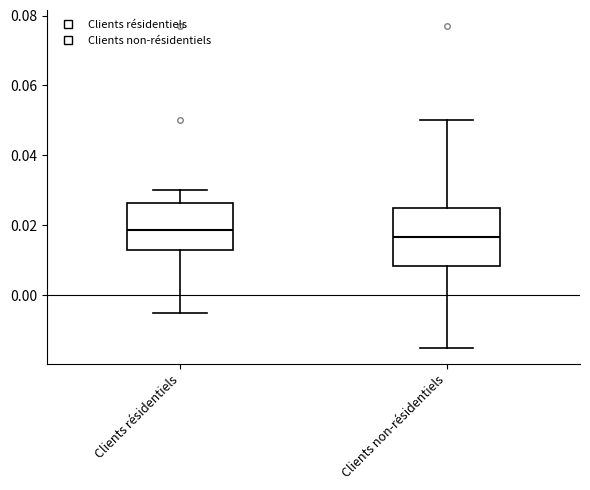

Reading left to right, transcribe this box plot: for each box, give where its median line is, the range the box spans, and where its two whiskers end, as read against the y-axis. The values are not printed on the chart, so give them approximately, as read against the axis.

Clients résidentiels: median 0.018, box 0.012 to 0.026, whiskers -0.004 to 0.030
Clients non-résidentiels: median 0.016, box 0.008 to 0.026, whiskers -0.014 to 0.050